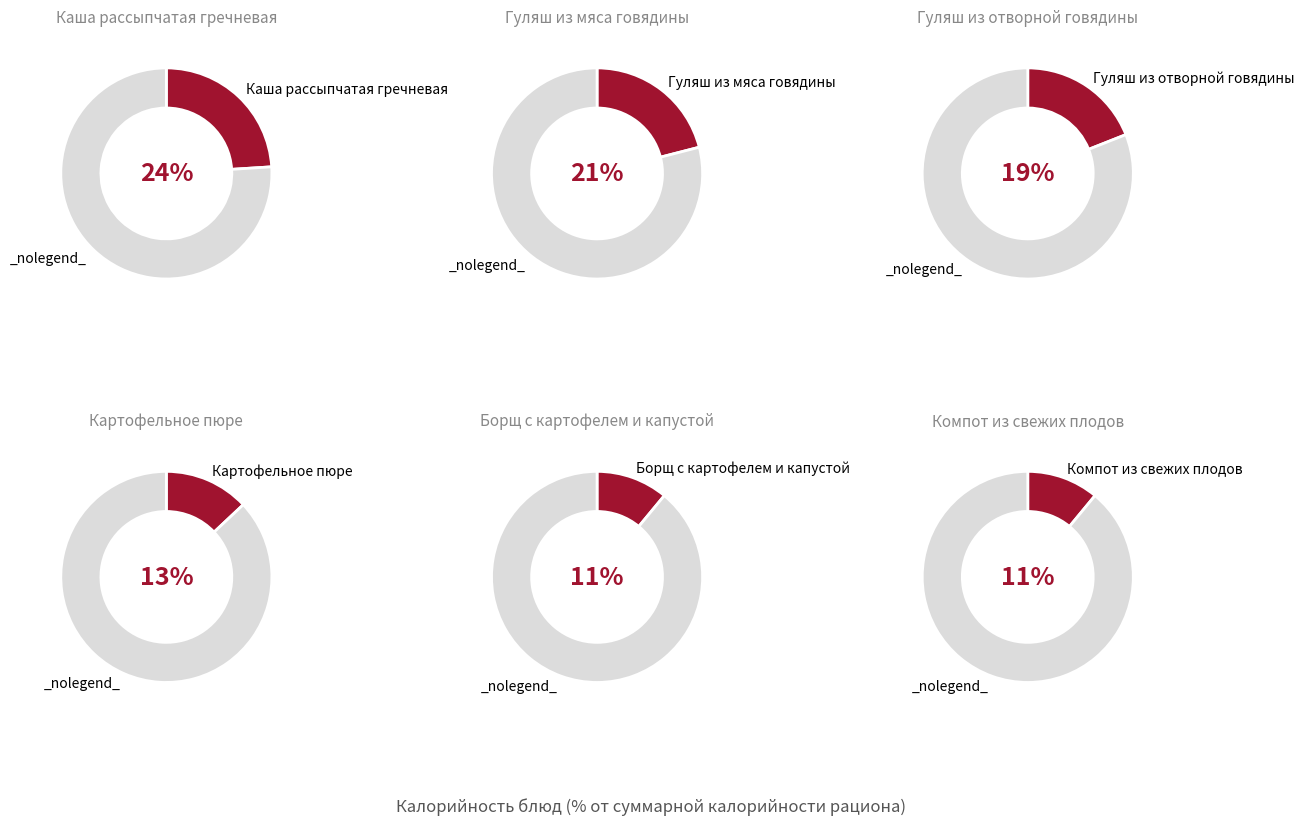

Is there a majority slice in this chart?

No